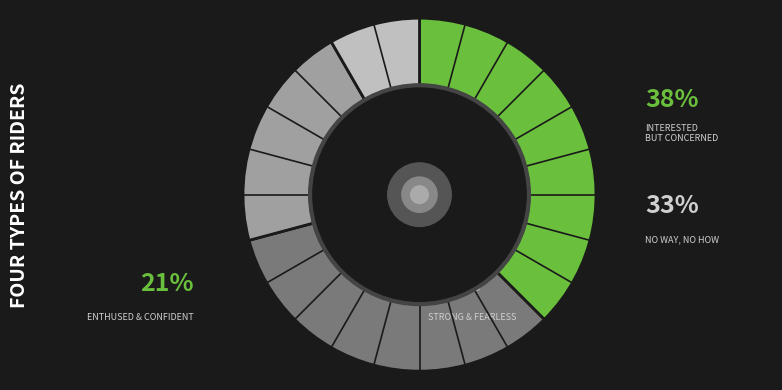

True or false: 6 accounts for 1% of the total.

False